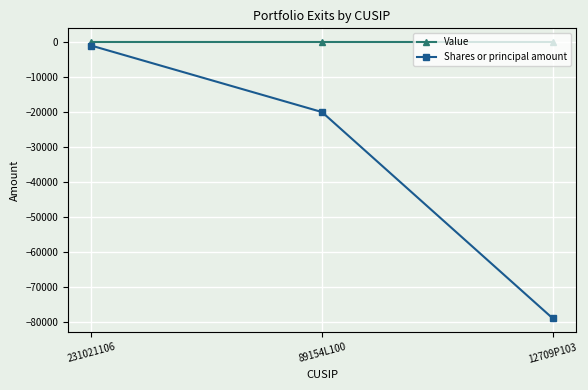

Reading right to left, transcribe all the data shown in this chart.

Value: 0	0	0
Shares or principal amount: -79025	-20000	-983